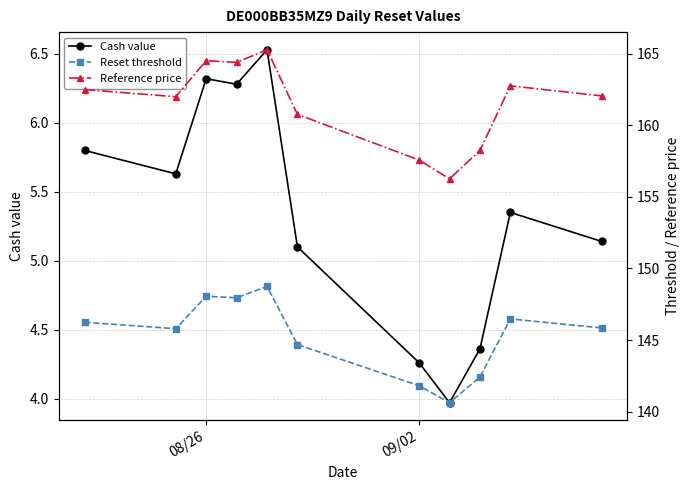

True or false: Cash value and Reference price intersect in this chart.

False